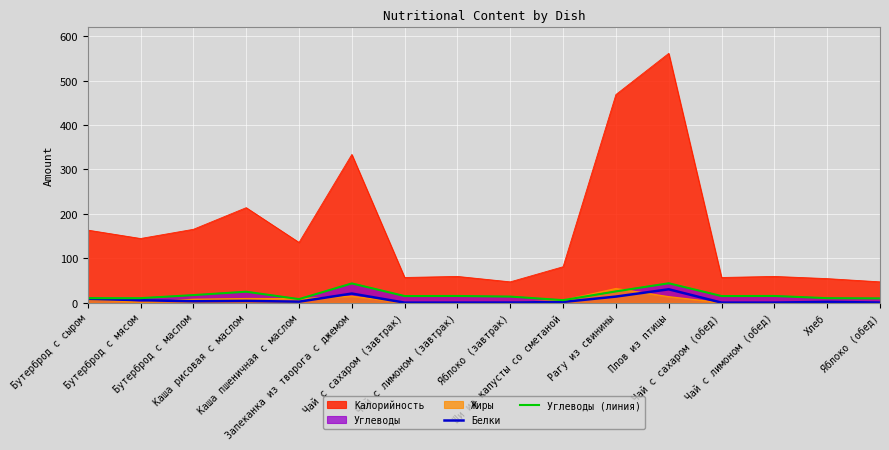

Count the number of categories in the chart.

16